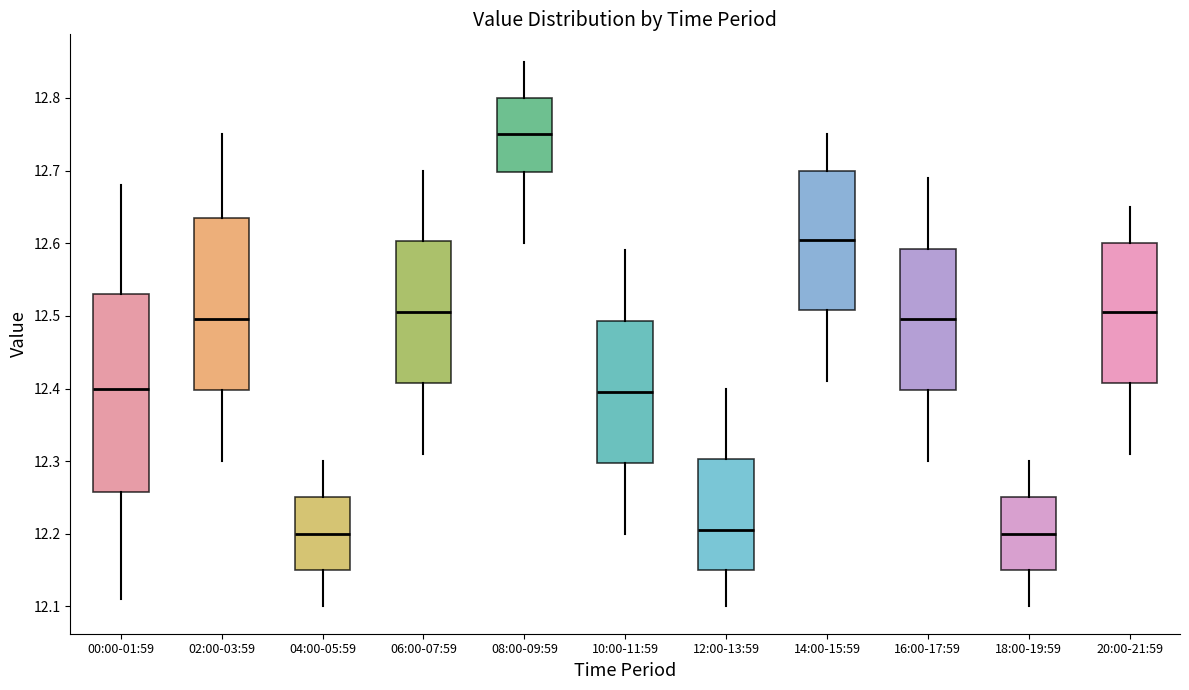

Where does the upper whisker of the box for 08:00-09:59 end on the y-axis? The values are not printed on the chart, so give them approximately, as read against the axis.

12.85